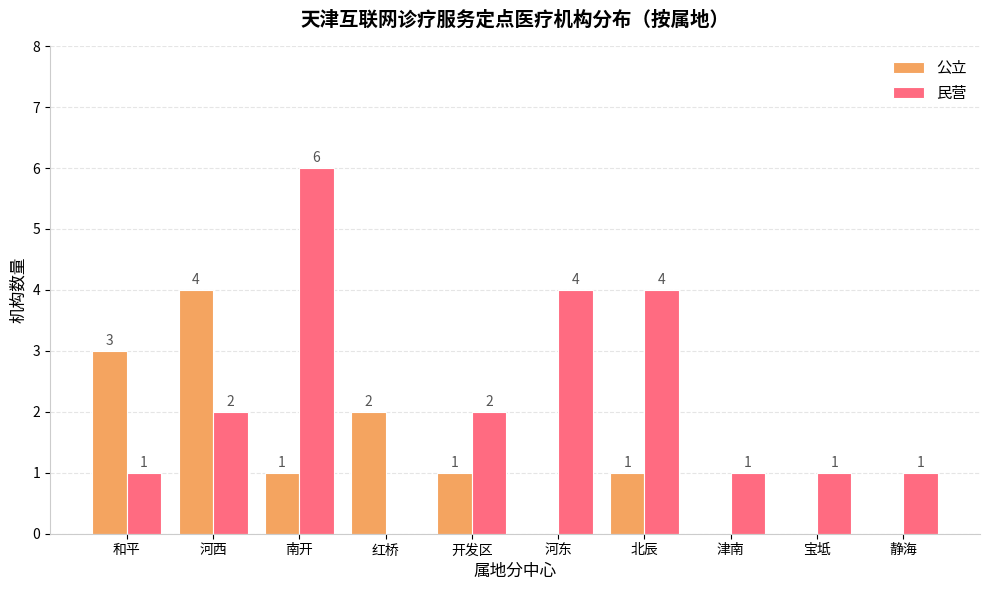

True or false: 公立 has a value of 1 at 静海.

False